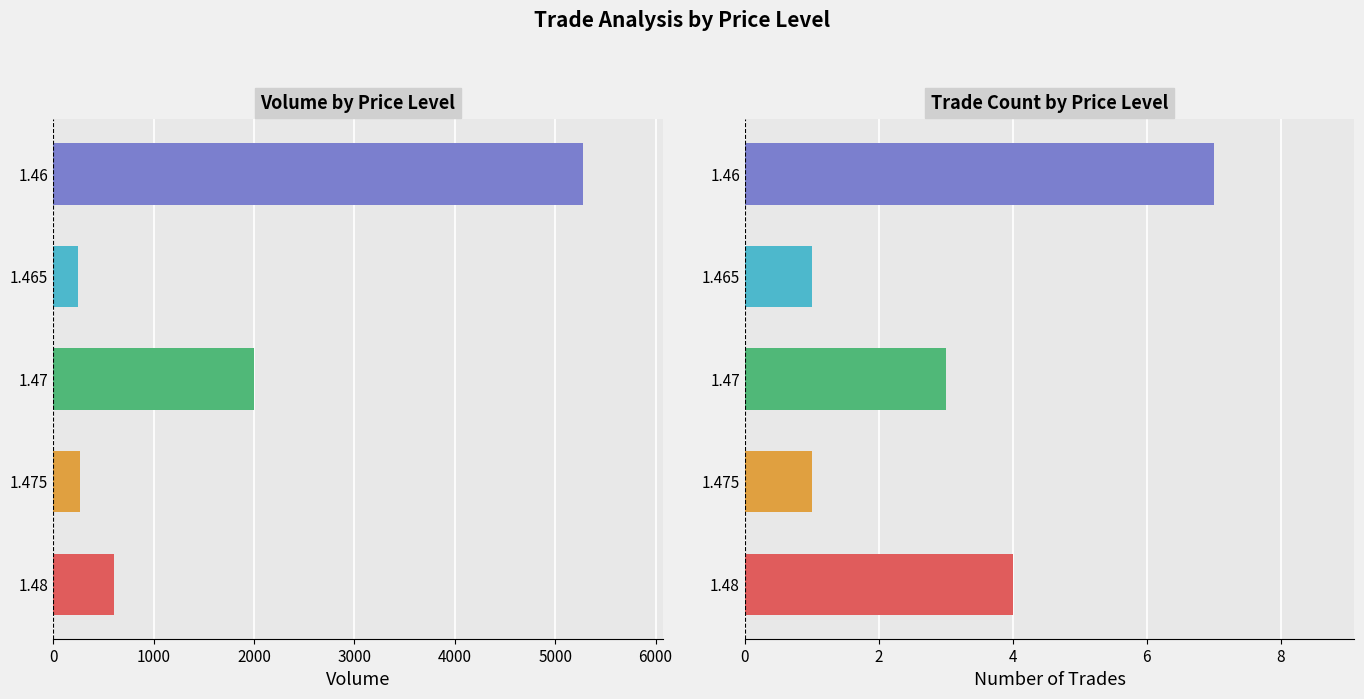

Reading left to right, extract all data points from this chart.

602	271	2000	250	5279